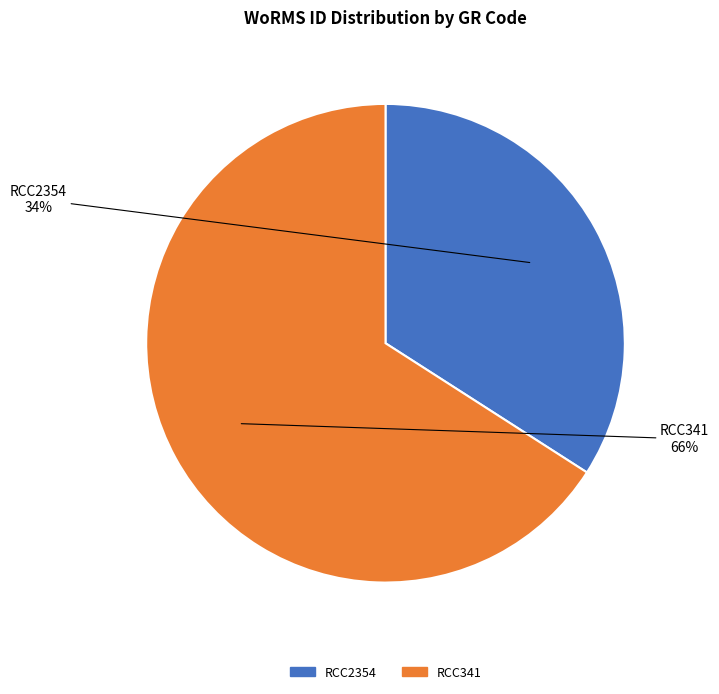

The RCC341 slice represents 56% of the pie. True or false?

False